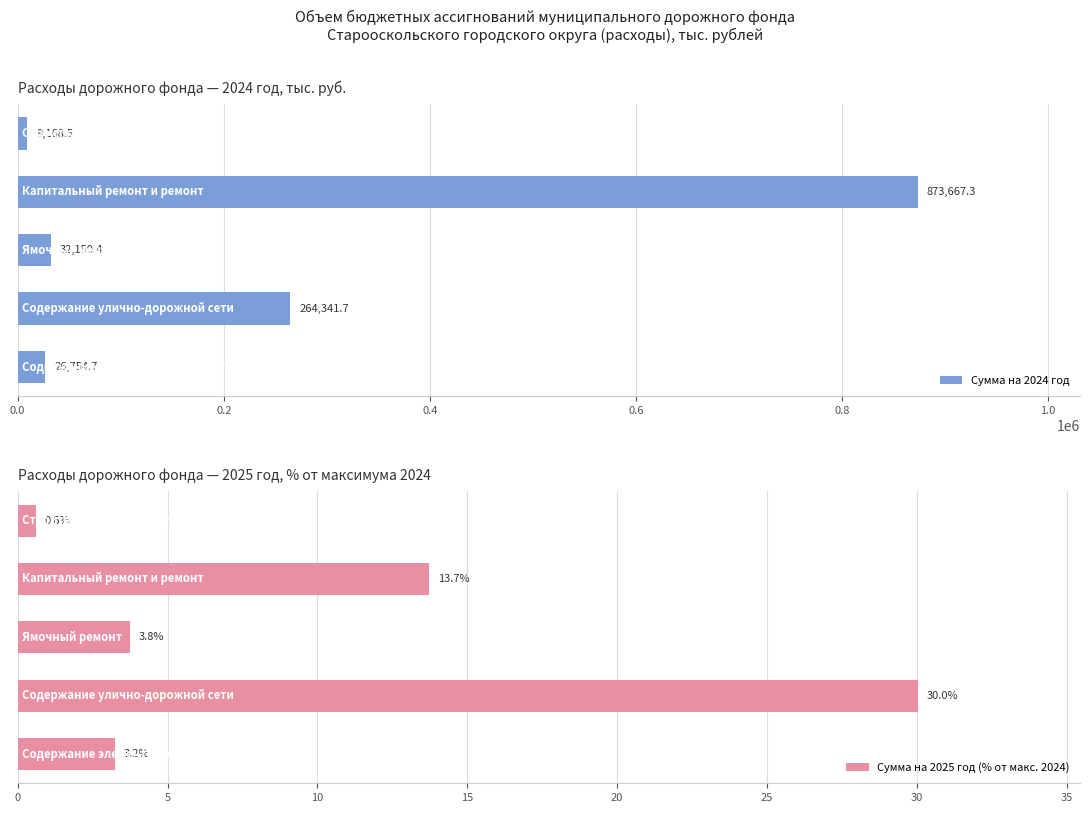

Reading left to right, extract all data points from this chart.

Сумма на 2024 год: 0.0=9168.5	0.2=873667.3	0.4=32150.4	0.6=264341.7	0.8=26754.7
Сумма на 2025 год (% от макс. 2024): 0.0=0.6	0.2=13.7	0.4=3.8	0.6=30.0	0.8=3.2